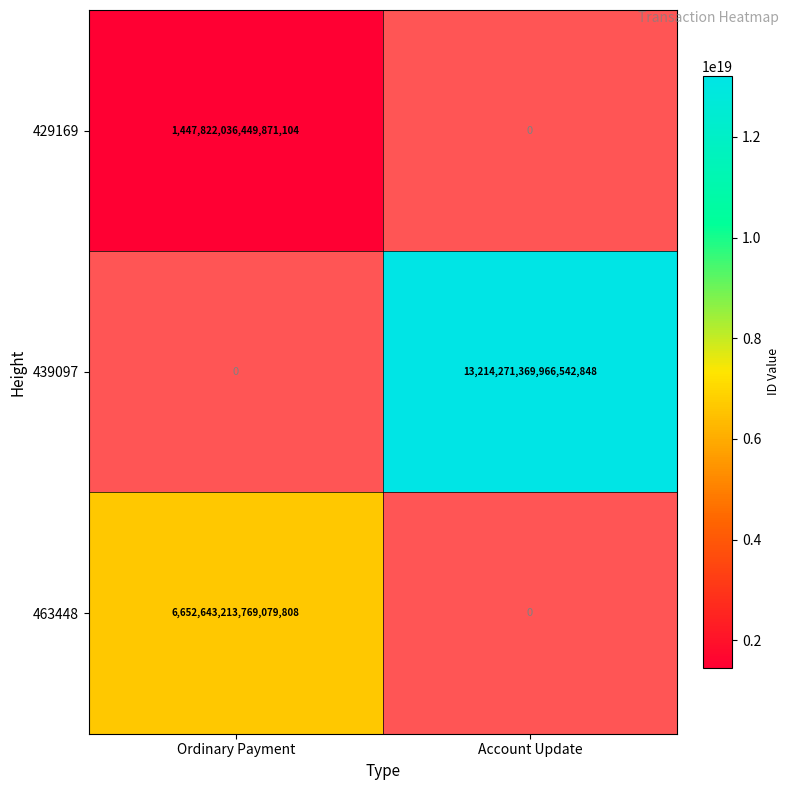

Which series changed the most between Ordinary Payment and Account Update?

439097